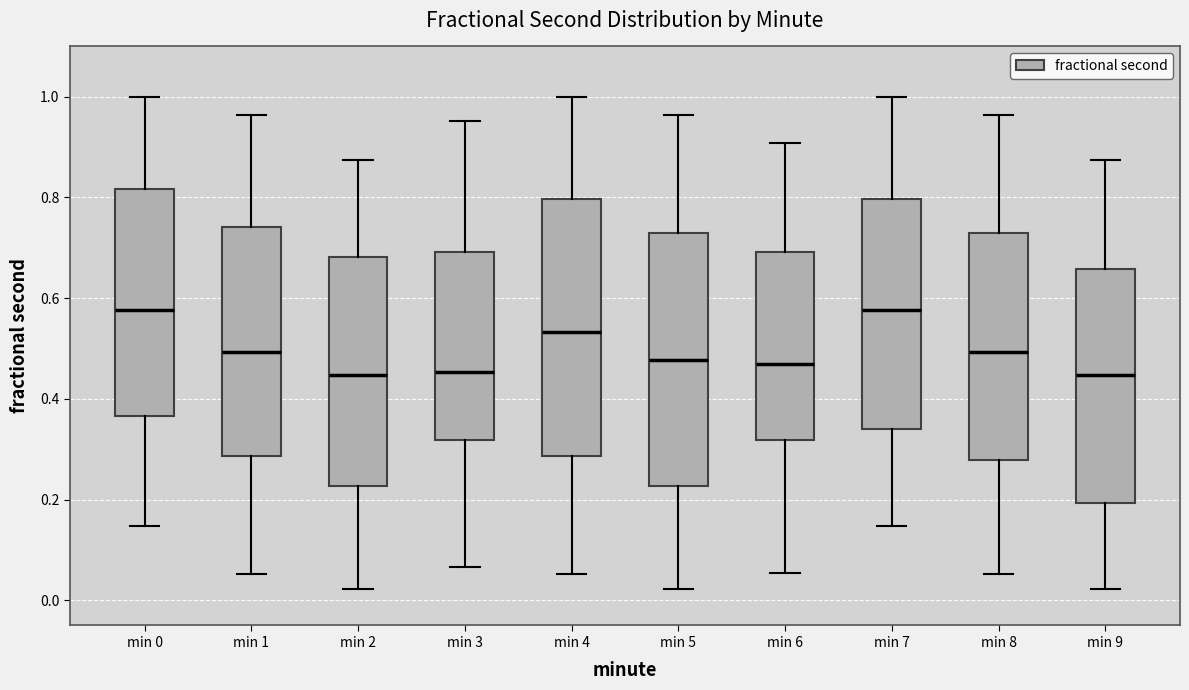

Where is the upper edge of the box for min 7 on the y-axis? The values are not printed on the chart, so give them approximately, as read against the axis.

0.80